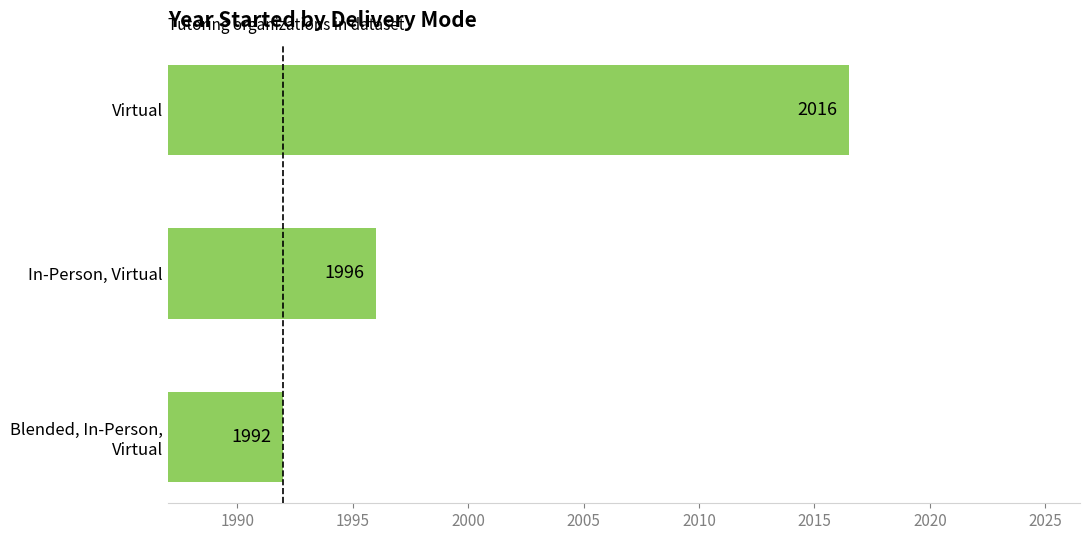

Approximately how many times larger is the value at Virtual compared to In-Person, Virtual?

1.0